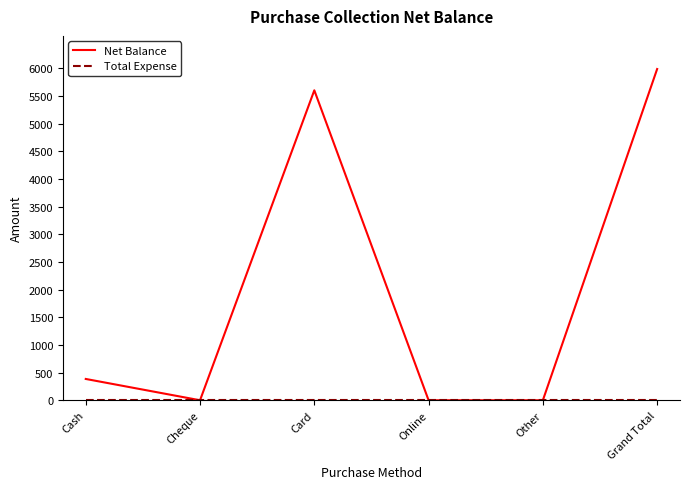

Which label corresponds to the largest value in the chart?

Grand Total